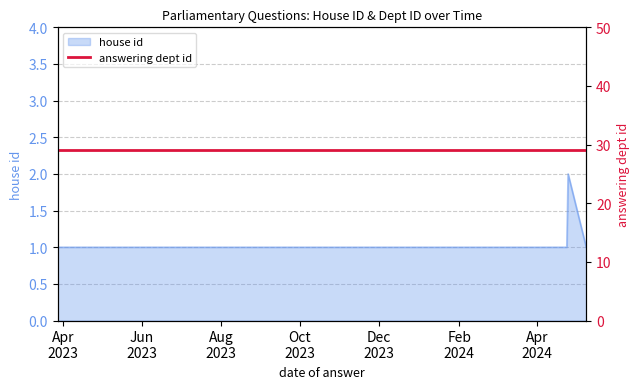

Reading left to right, extract all data points from this chart.

1	1	1	1	1	1	1	1	1	2	1